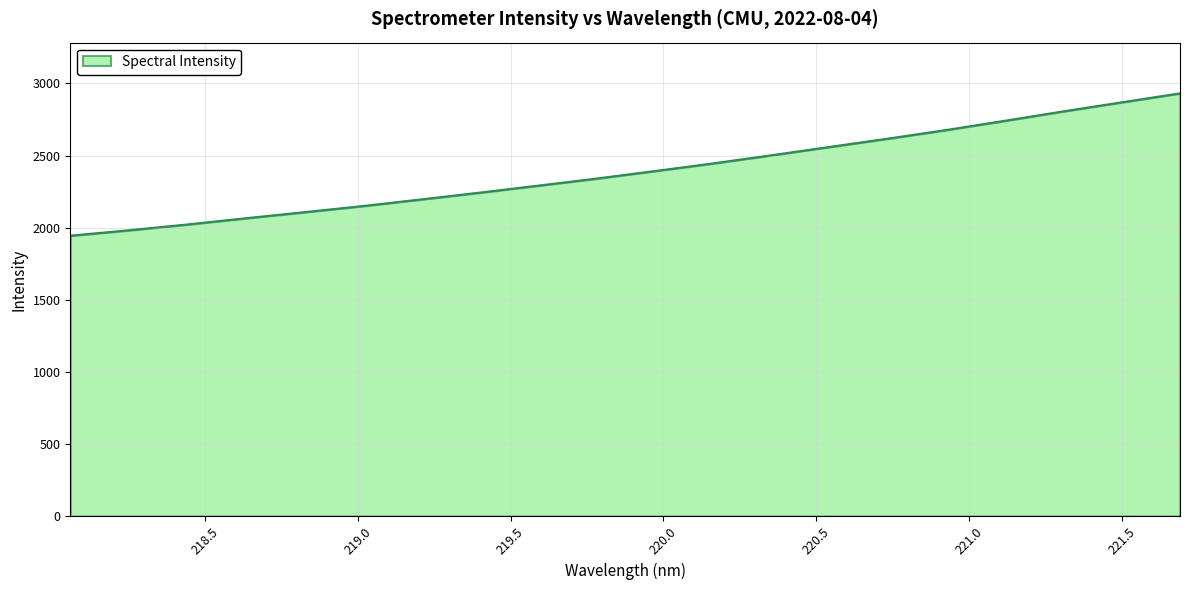

What is the greatest value displayed?

2931.4